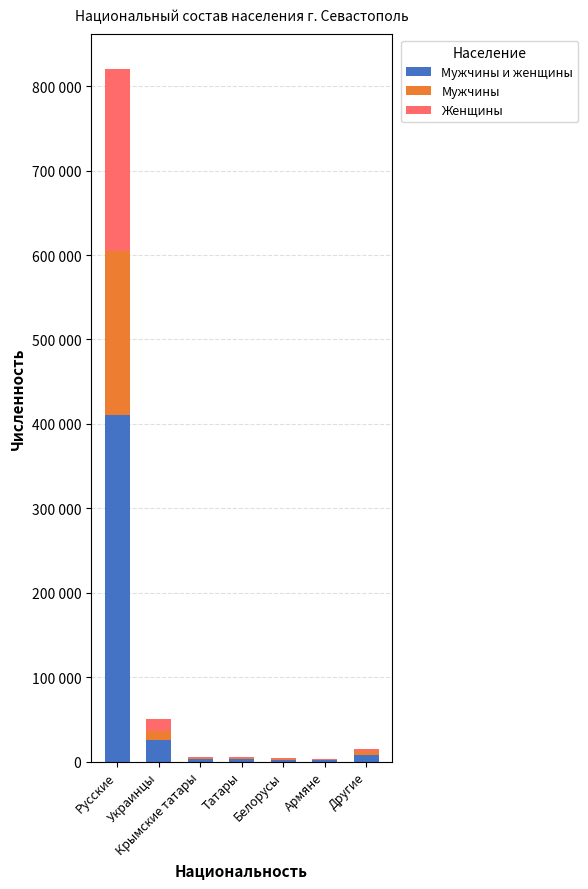

Does the chart contain stacked bars?

Yes